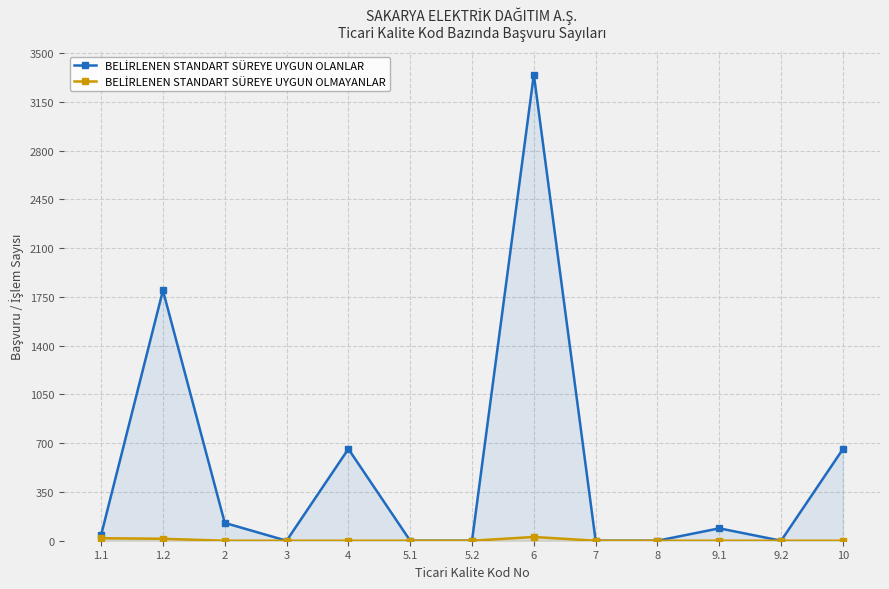

How many lines are shown in the chart?

2